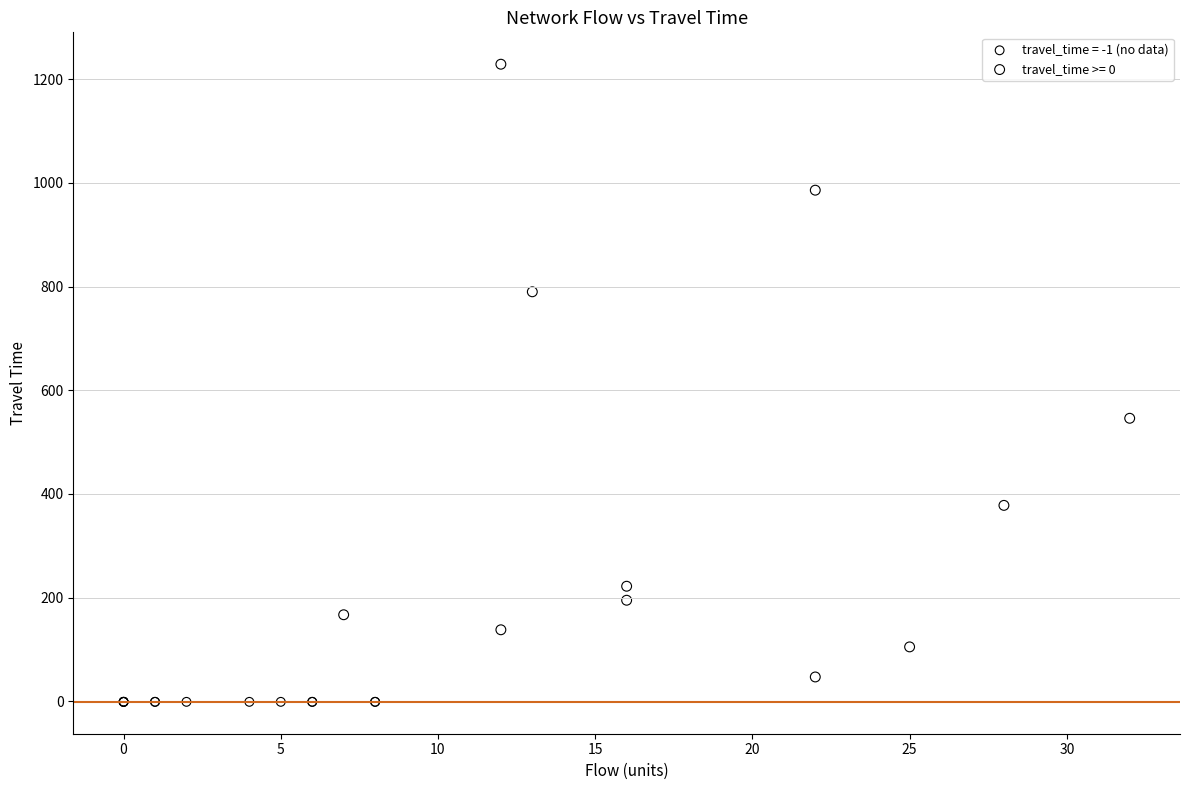

Which series contains the highest Y value?

travel_time >= 0